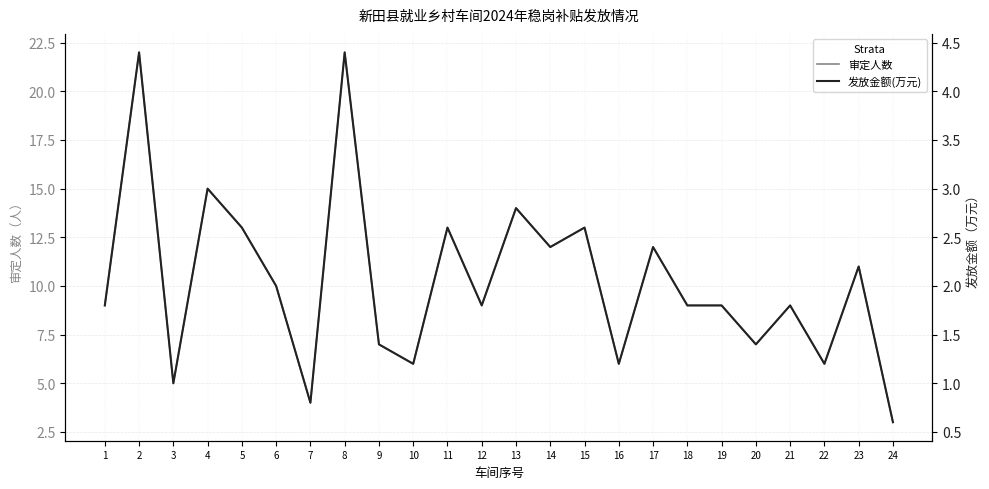

True or false: 审定人数 has more than 1 points higher than both neighbors.

True